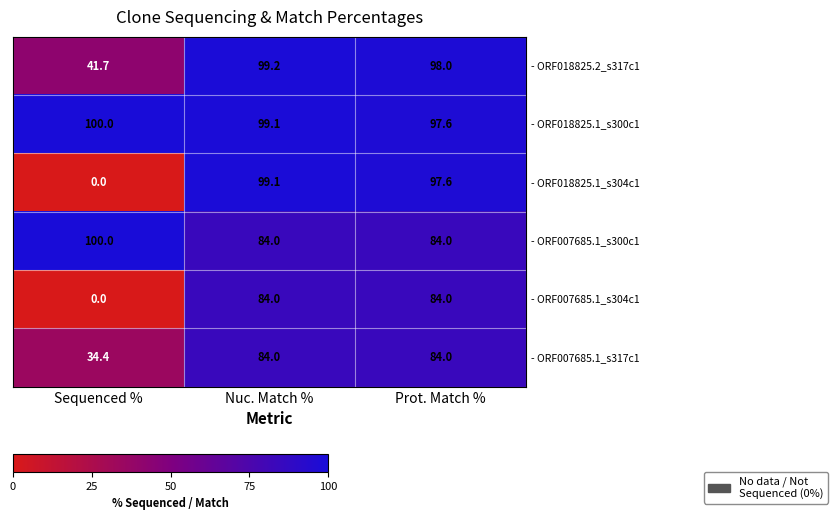

At which category is the sum across all series the highest?

Nuc. Match %